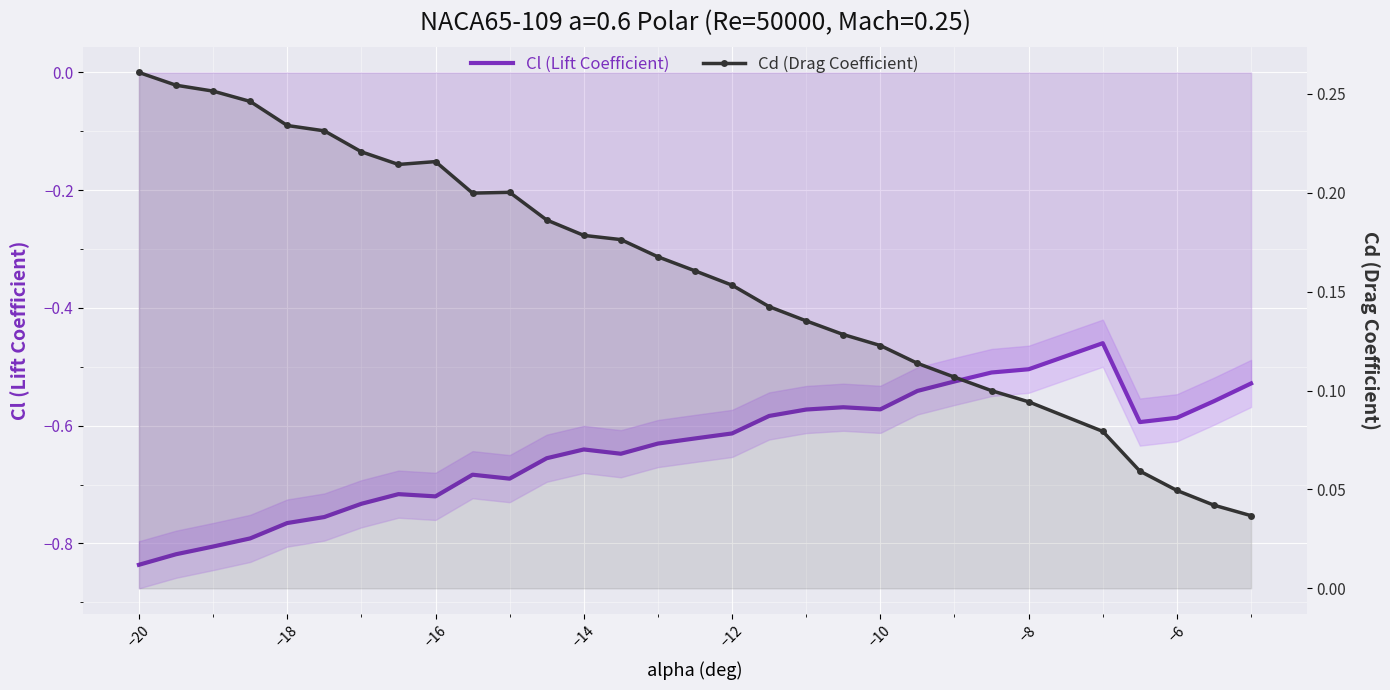

True or false: Cl (Lift Coefficient) and Cd (Drag Coefficient) intersect in this chart.

False